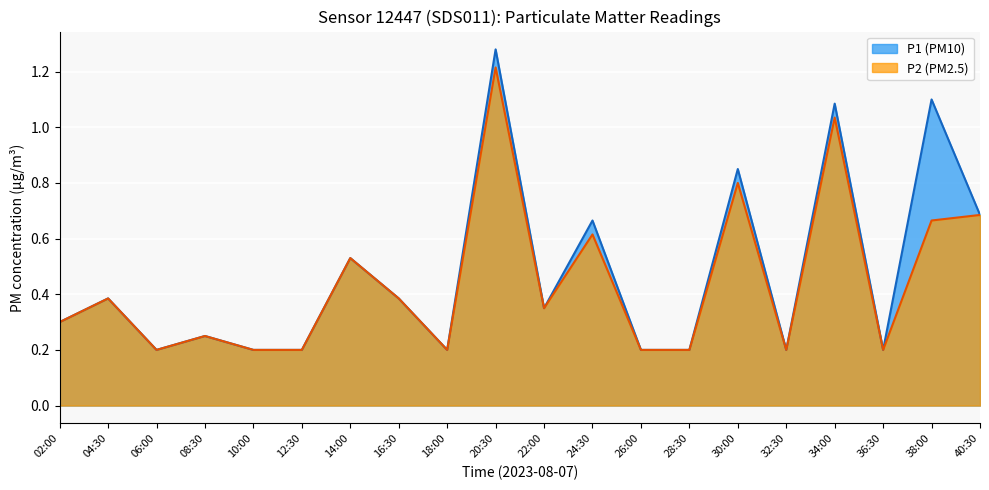

At which category is the sum across all series the highest?

20:30